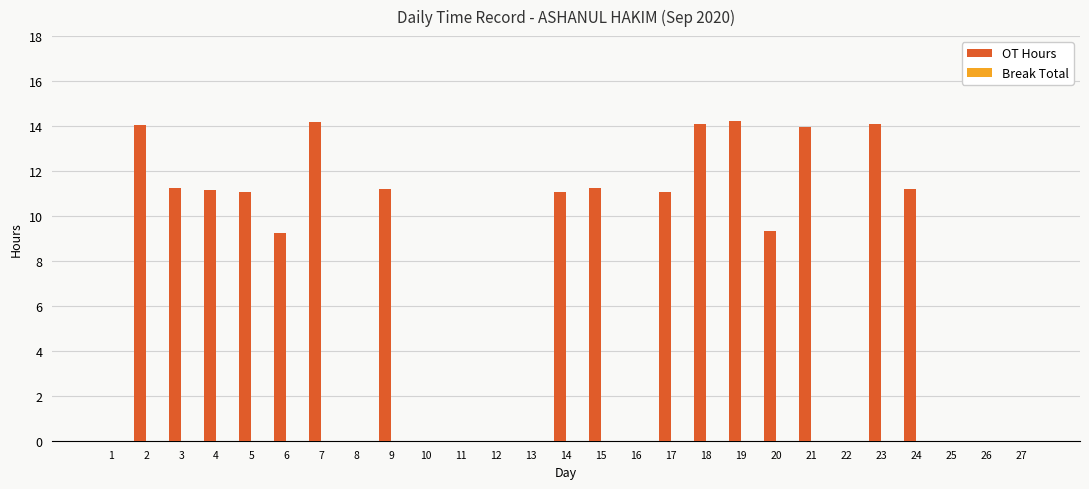

What is the greatest value displayed?

14.2